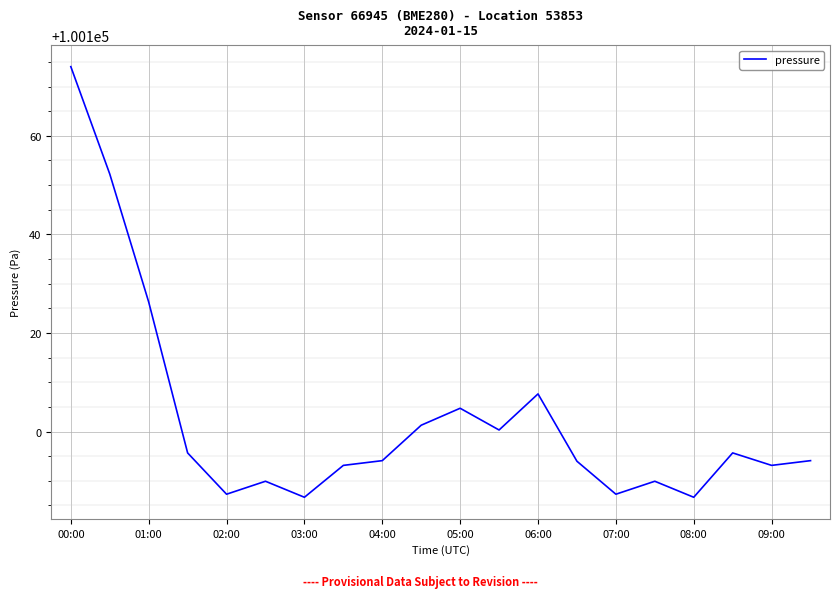

What is the difference between the maximum and minimum values?

87.4